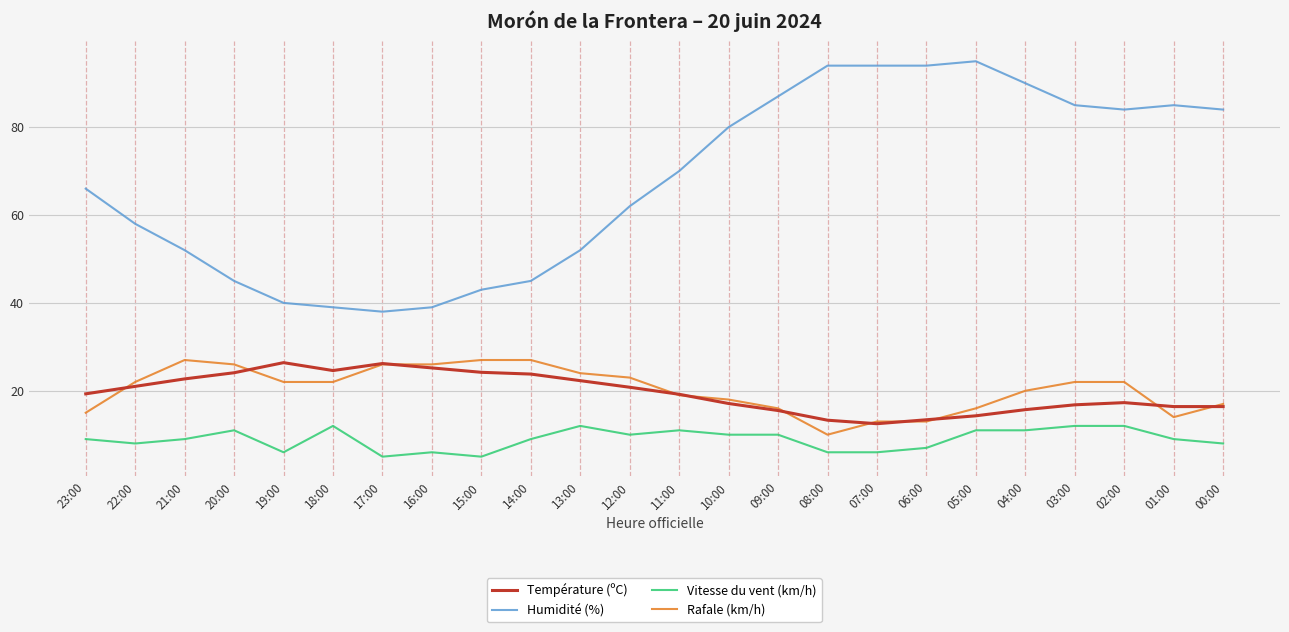

What is the total value across all series at 15:00?

99.2